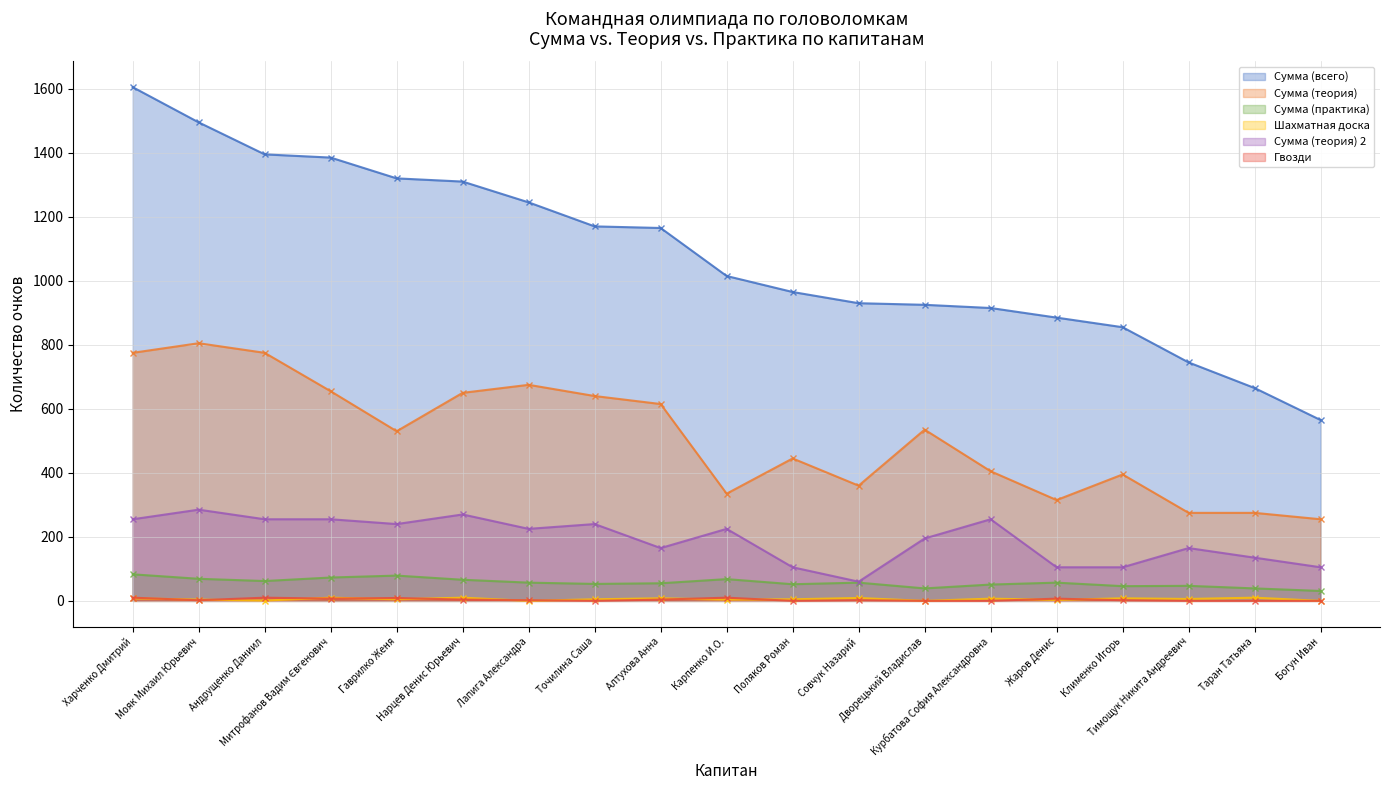

Which series has the largest total across all categories?

Сумма (всего)